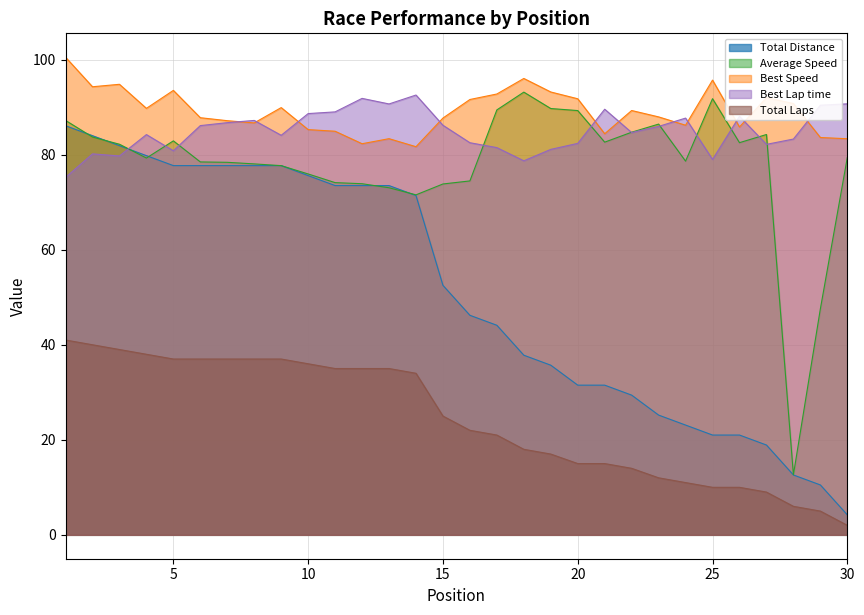

How many data points does each series have?

30